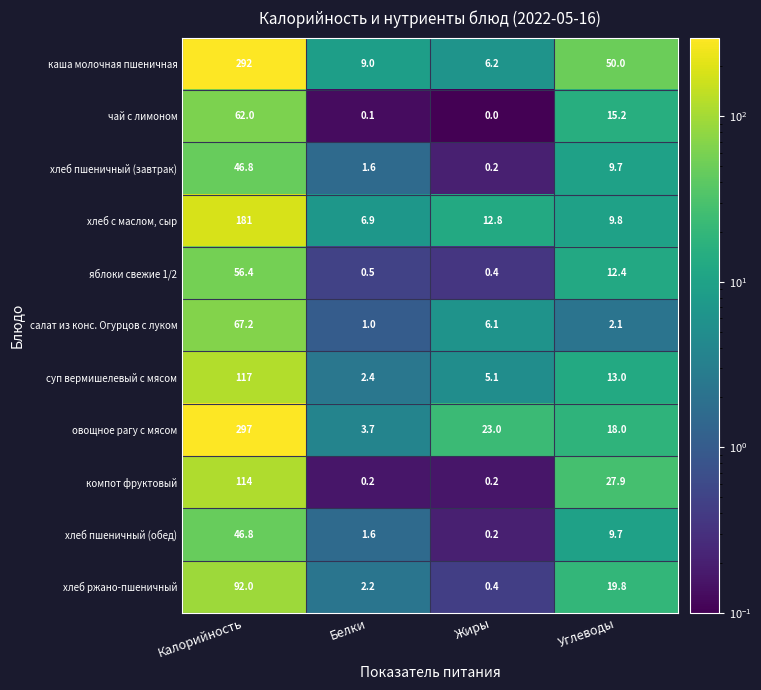

Where is овощное рагу с мясом nearest to the value 150?

Жиры